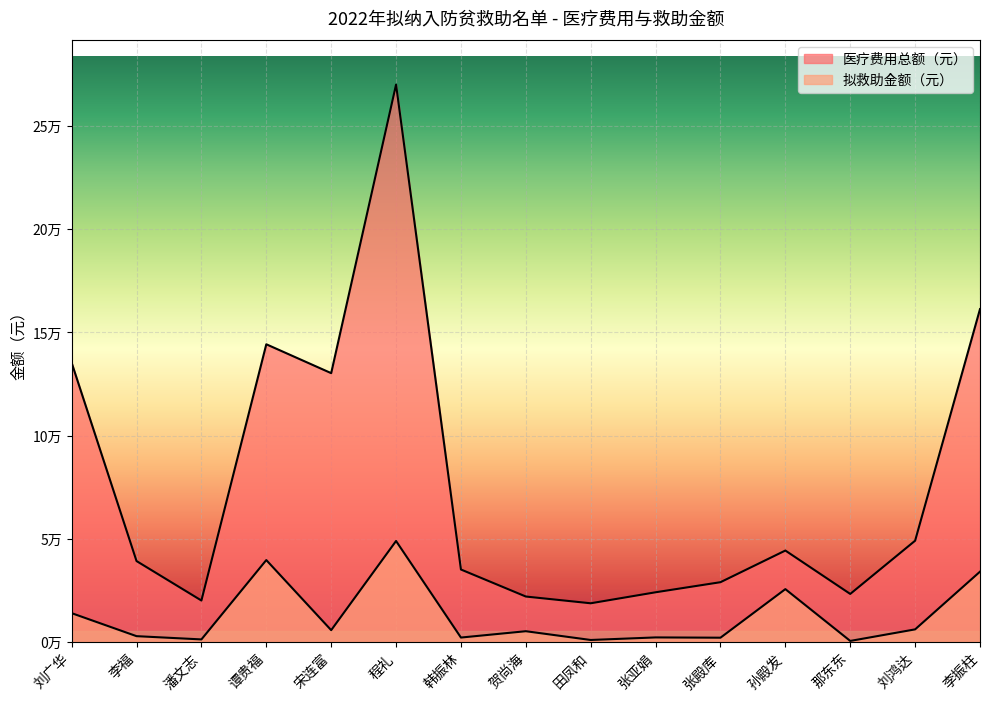

Between 韩振林 and 谭贵福, which is larger?

谭贵福